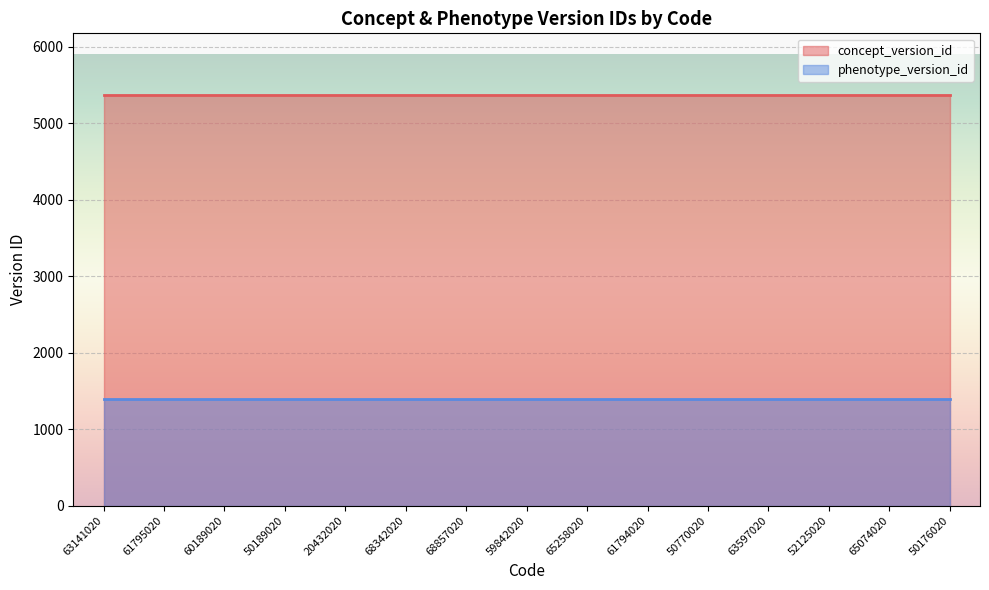

Rank the series at 65074020 from lowest to highest value.

phenotype_version_id, concept_version_id